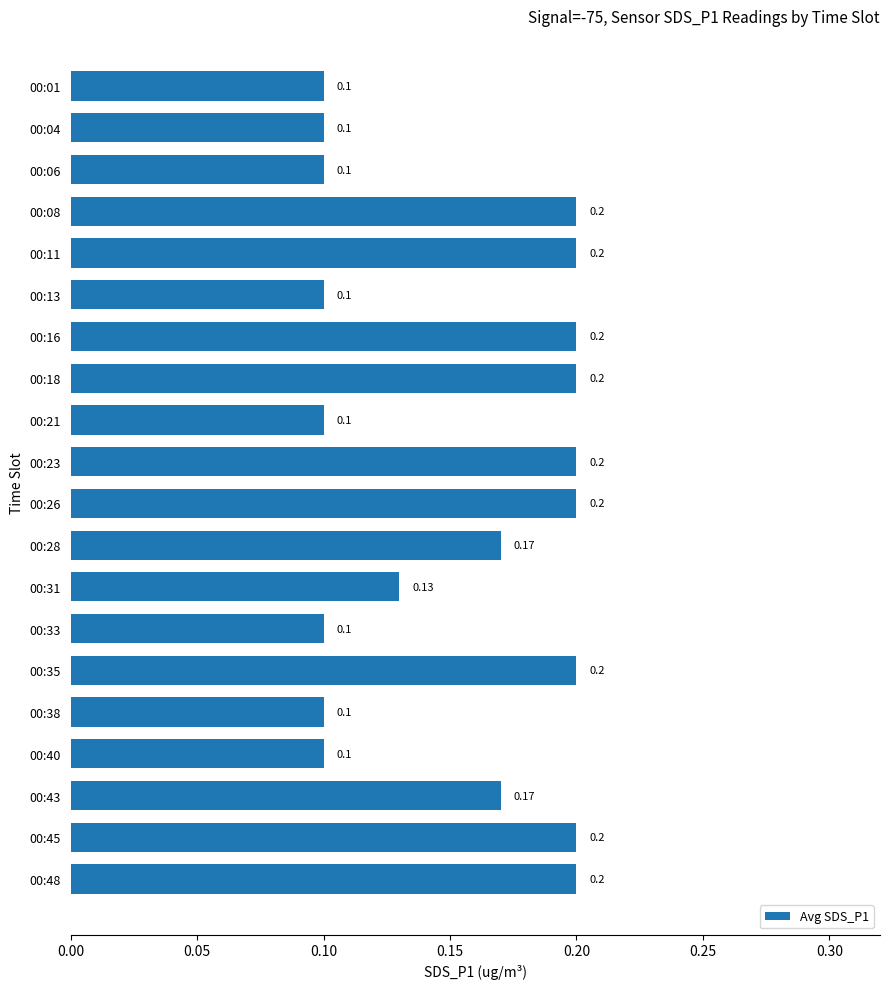

What is the sum of all values?

3.1